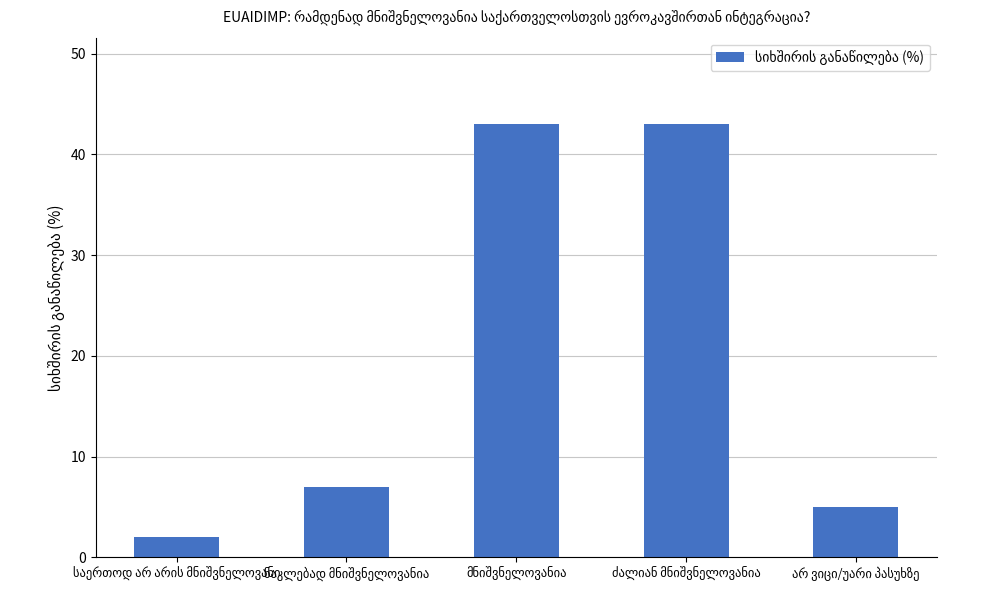

How many data points are less than 7?

2